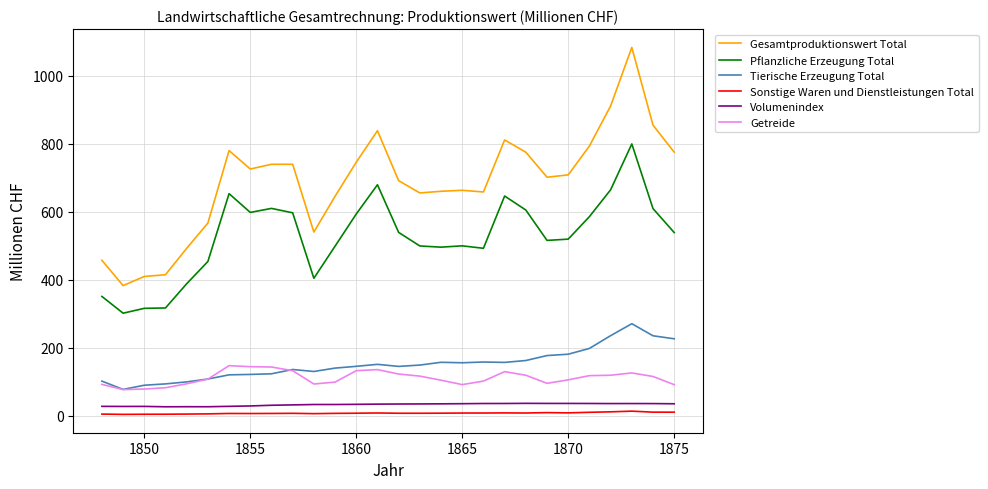

True or false: Pflanzliche Erzeugung Total and Getreide intersect in this chart.

False